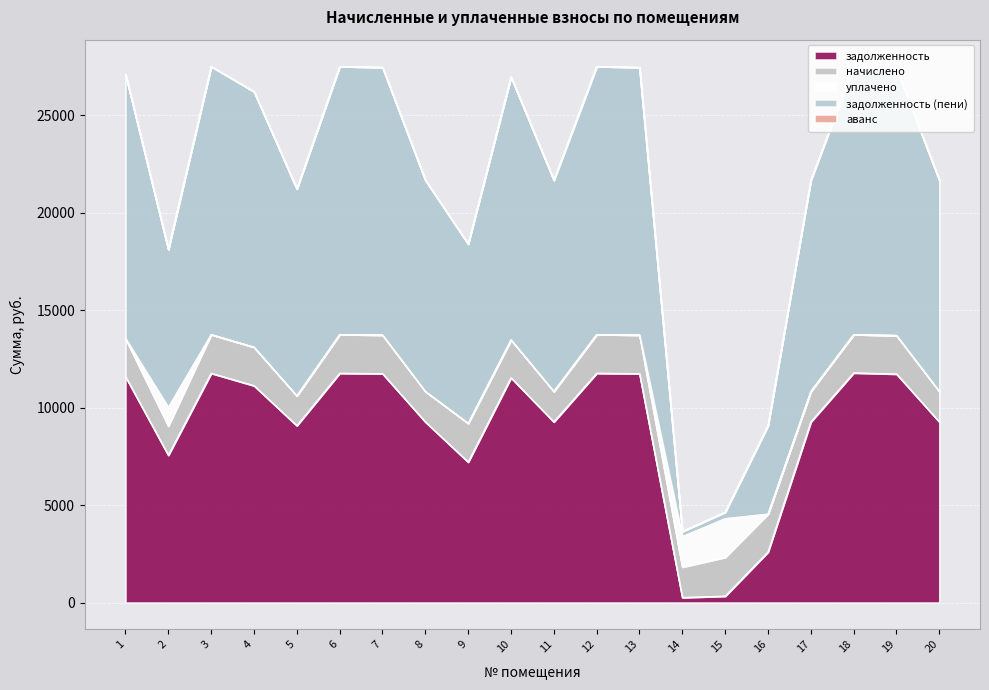

Reading right to left, transcribe all the data shown in this chart.

задолженность: 20=9273.6	19=11731.2	18=11788.8	17=9273.6	16=2596.3	15=331.1	14=260.8	13=11750.4	12=11769.6	11=9273.6	10=11539.2	9=7212.3	8=9273.6	7=11750.4	6=11769.6	5=9081.6	4=11131.2	3=11769.6	2=7564.9	1=11596.8
начислено: 20=1564.9	19=1979.6	18=1966.9	17=1564.9	16=1947.2	15=1989.4	14=1564.9	13=1982.9	12=1986.1	11=1564.9	10=1947.2	9=1989.4	8=1564.9	7=1982.9	6=1986.1	5=1532.5	4=1979.6	3=1986.1	2=1497.6	1=1957.0
уплачено: 20=0.0	19=0.0	18=0.0	17=0.0	16=0.0	15=1989.0	14=1564.9	13=0.0	12=0.0	11=0.0	10=0.0	9=0.0	8=0.0	7=0.0	6=0.0	5=0.0	4=0.0	3=0.0	2=958.0	1=0.0
задолженность (пени): 20=10838.5	19=13710.8	18=13755.7	17=10838.5	16=4543.6	15=331.5	14=260.8	13=13733.3	12=13755.7	11=10838.5	10=13486.4	9=9201.7	8=10838.5	7=13733.3	6=13755.7	5=10614.1	4=13110.8	3=13755.7	2=8104.5	1=13553.8
аванс: 20=0.0	19=0.0	18=0.0	17=0.0	16=0.0	15=0.0	14=0.0	13=0.0	12=0.0	11=0.0	10=0.0	9=0.0	8=0.0	7=0.0	6=0.0	5=0.0	4=0.0	3=0.0	2=0.0	1=0.0